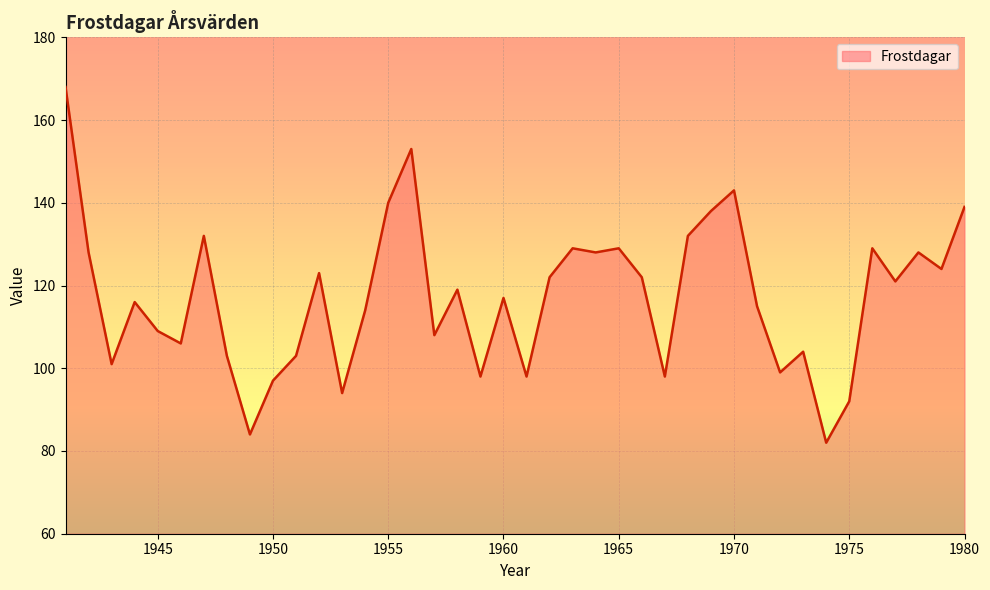

What is the difference between the maximum and minimum values?

86